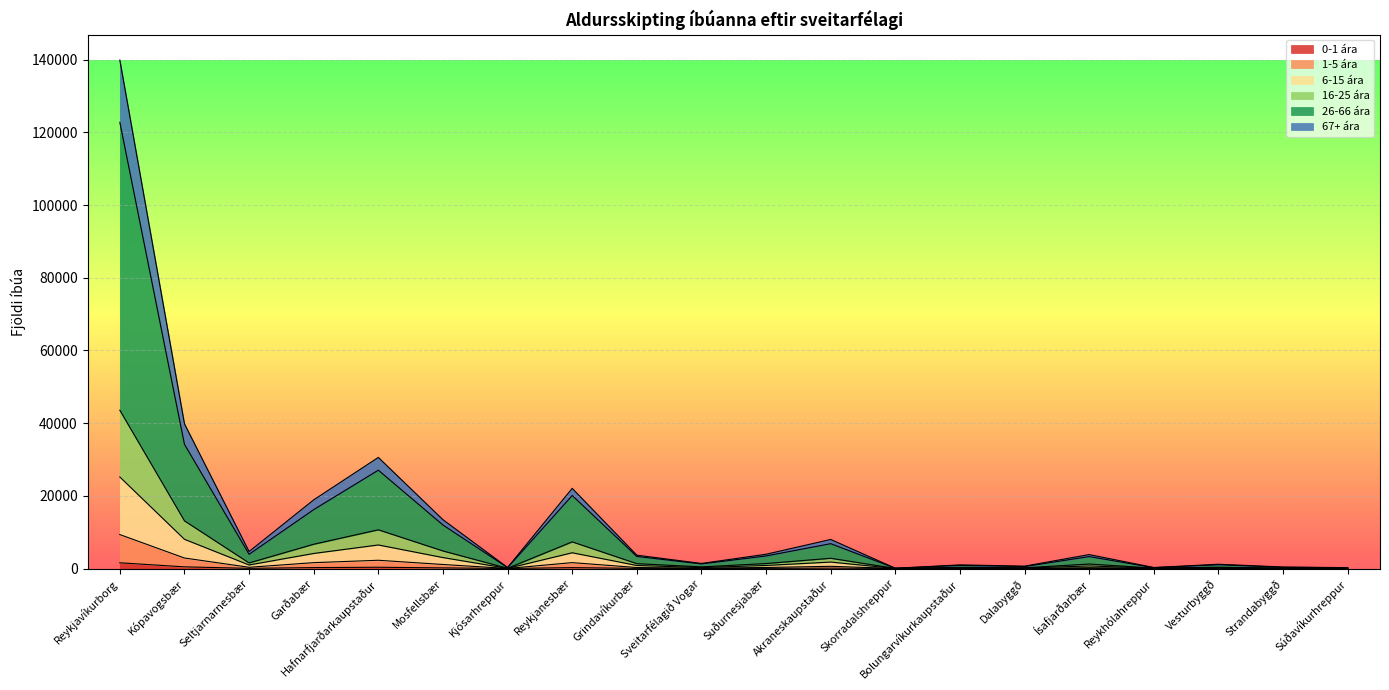

At which category is the sum across all series the highest?

Reykjavíkurborg